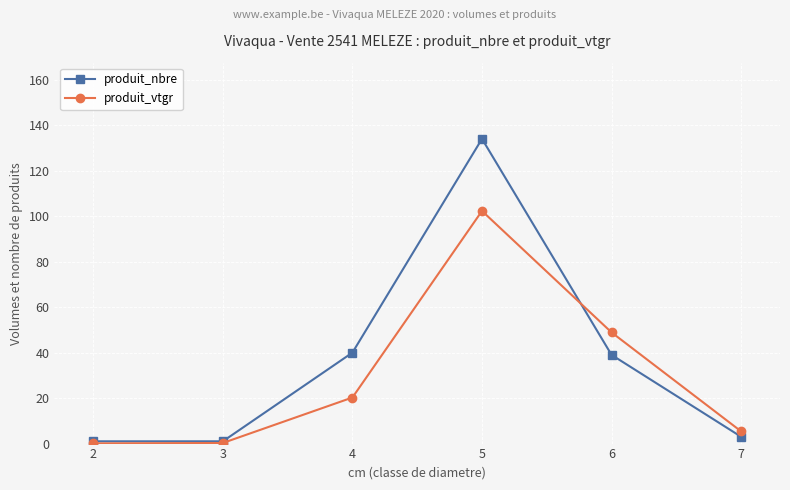

What are all the series names shown in the legend?

produit_nbre, produit_vtgr